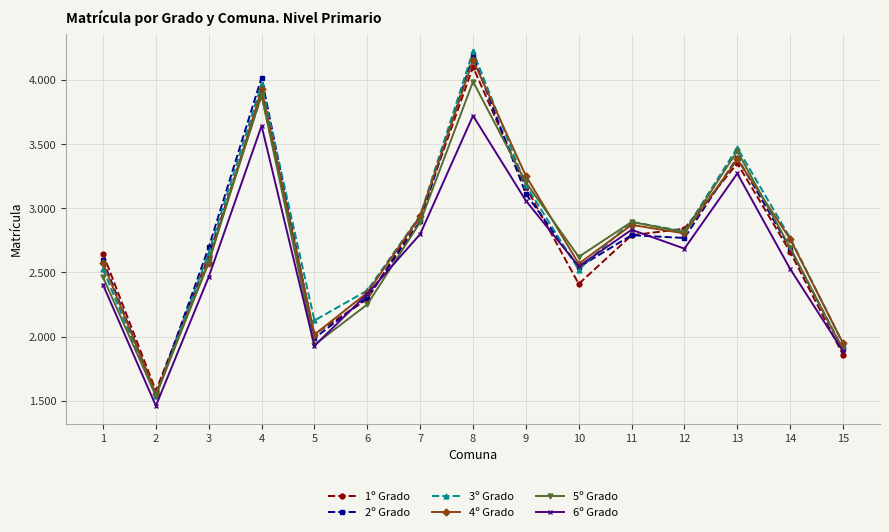

Reading right to left, extract all data points from this chart.

1º Grado: 1858	2660	3350	2841	2789	2410	3165	4101	2937	2292	2018	3880	2627	1577	2646
2º Grado: 1899	2688	3394	2768	2790	2540	3112	4187	2899	2304	1987	4018	2695	1543	2596
3º Grado: 1945	2769	3471	2819	2894	2521	3179	4222	2943	2359	2125	3967	2652	1536	2525
4º Grado: 1947	2760	3381	2804	2870	2567	3252	4155	2938	2342	2015	3927	2575	1555	2573
5º Grado: 1897	2693	3445	2814	2893	2621	3201	3987	2891	2250	1936	3882	2589	1537	2462
6º Grado: 1886	2527	3271	2685	2832	2547	3059	3721	2798	2332	1927	3642	2465	1460	2403